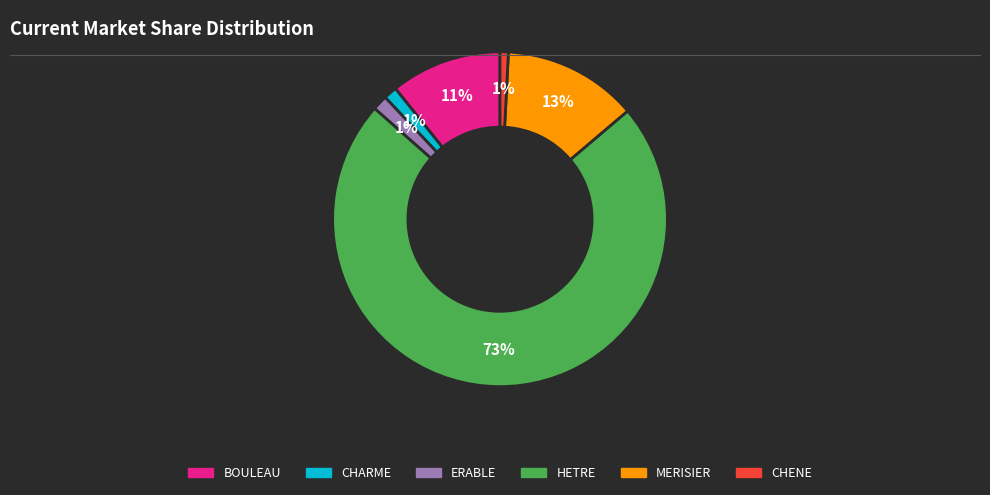

Is the sum of BOULEAU and ERABLE greater than half?

No